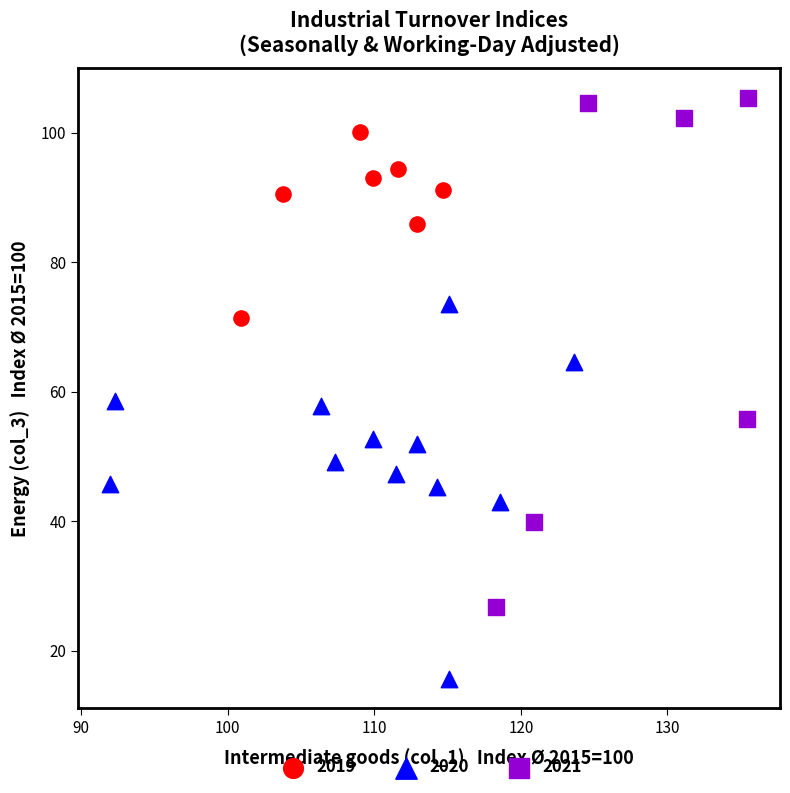

Which series contains the highest Y value?

2021